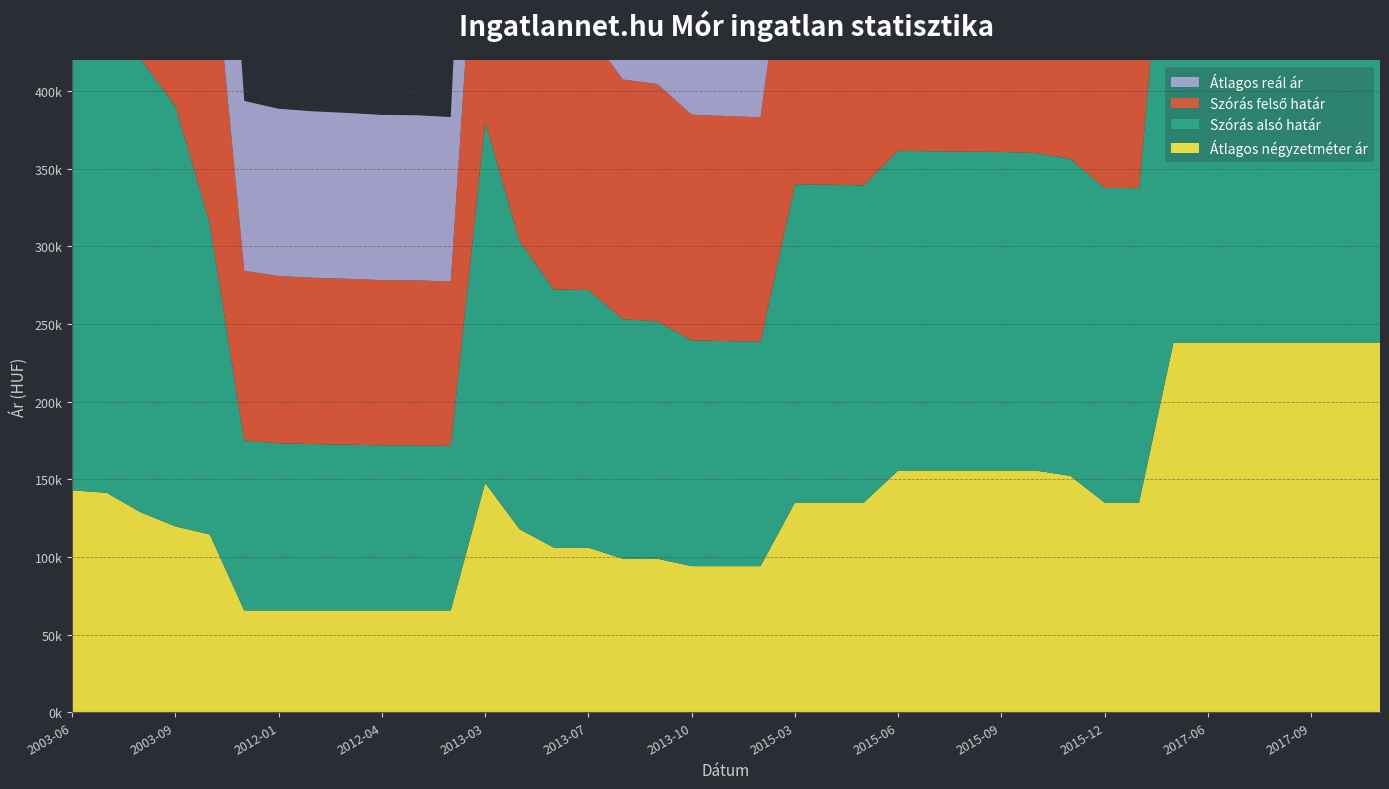

Reading left to right, what are all the values shown in this chart?

Átlagos négyzetméter ár: 142857	141276	128649	119630	114442	65517	65517	65517	65517	65517	65517	65517	147619	117857	105952	105952	98809	98809	94047	94047	94047	134951	134951	134951	155570	155570	155570	155570	155570	152169	134951	134951	237936	237936	237936	237936	237936	237936	237936
Szórás alsó határ: 326208	321269	291681	270526	200438	109327	107641	107091	106746	106319	106262	105866	232531	185313	166164	165864	154245	152792	145317	144875	144435	204923	204616	204158	205898	205489	205314	205140	204387	204149	202543	202393	347995	346743	345582	344511	343610	343365	342958
Szórás felső határ: 326208	321269	291681	270526	200438	109327	107641	107091	106746	106319	106262	105866	232531	185313	166164	165864	154245	152792	145317	144875	144435	204923	204616	204158	264218	263809	263634	263460	262707	252847	202543	202393	347995	346743	345582	344511	343610	343365	342958
Átlagos reál ár: 326208	321269	291681	270526	200438	109327	107641	107091	106746	106319	106262	105866	232531	185313	166164	165864	154245	152792	145317	144875	144435	204923	204616	204158	235058	234649	234474	234300	233547	228498	202543	202393	347995	346743	345582	344511	343610	343365	342958